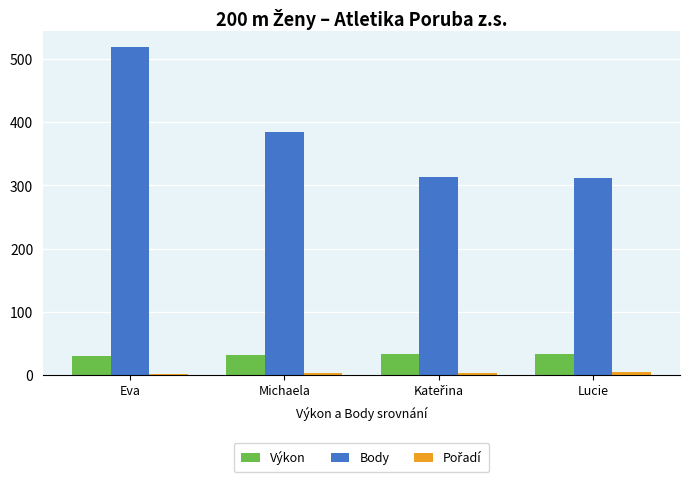

The Body series shows 511.7 at Michaela. True or false?

False